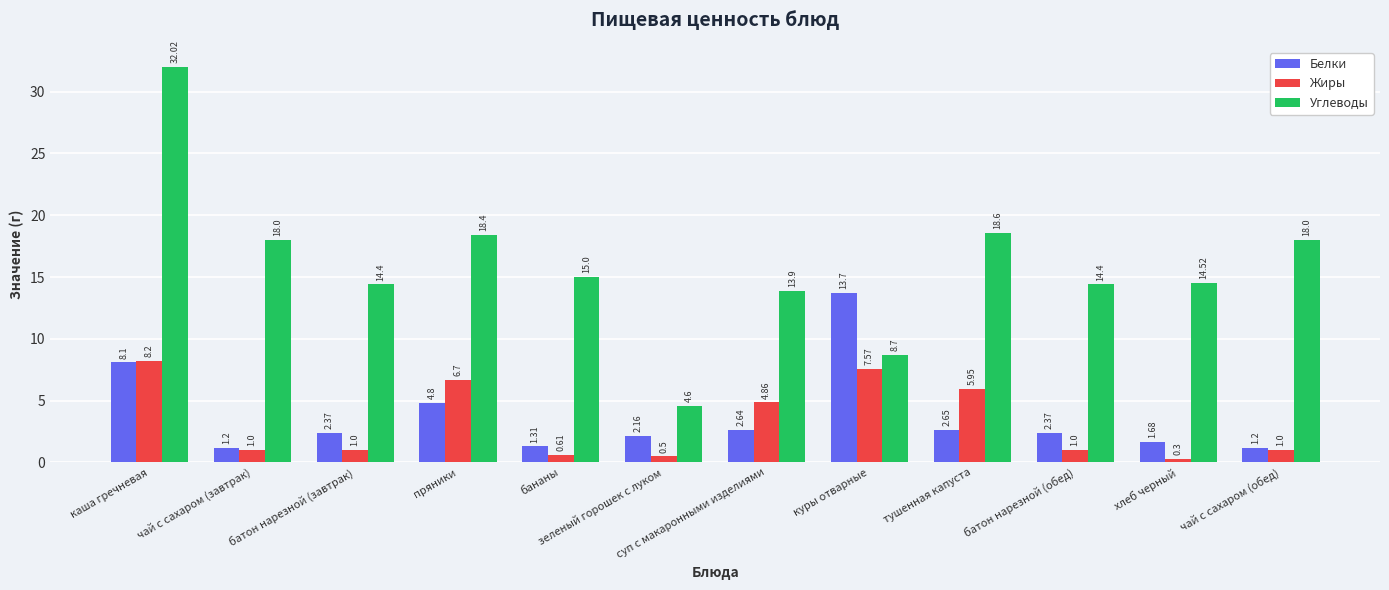

Between чай с сахаром (завтрак) and куры отварные, which series saw the biggest shift?

Белки